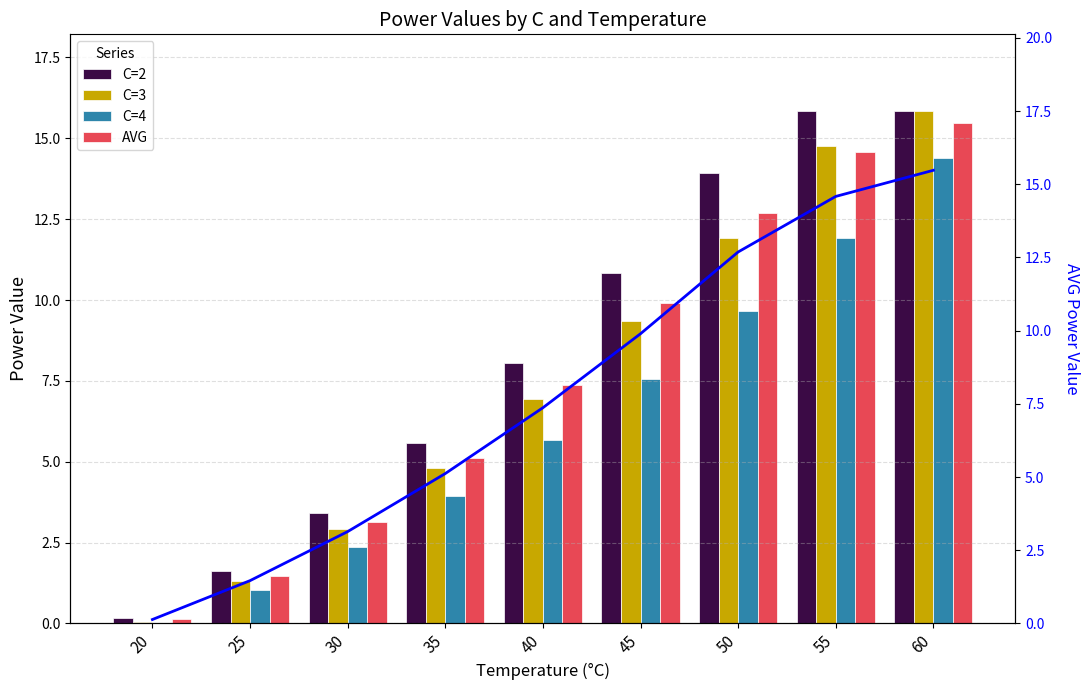

Rank the series at 40 from lowest to highest value.

C=4, C=3, AVG, AVG line, C=2